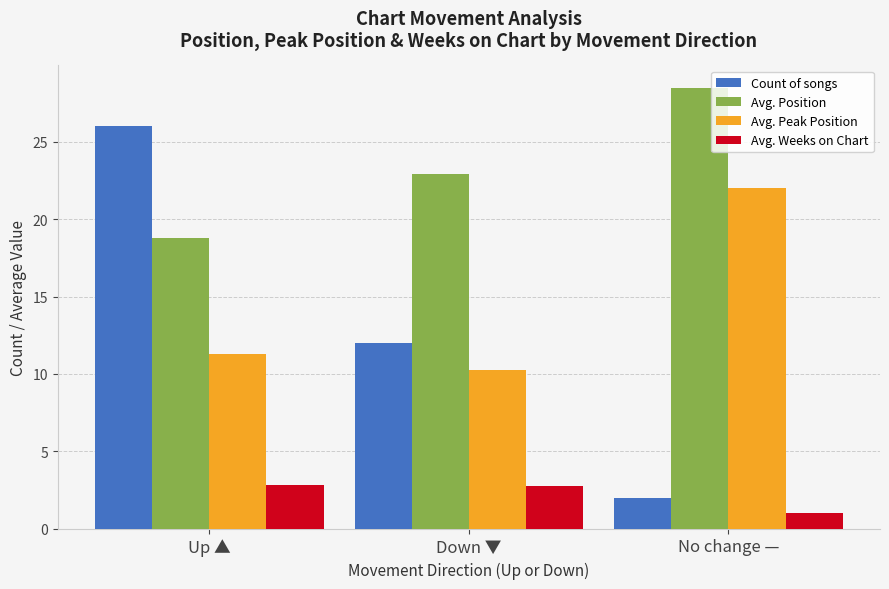

What position from the left is No change —?

3